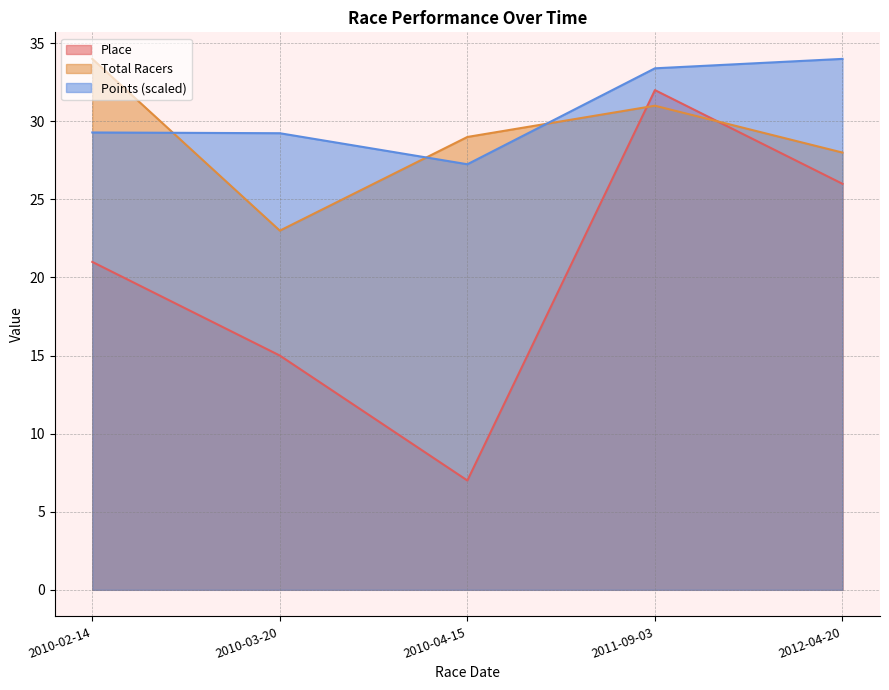

Between 2010-02-14 and 2011-09-03, which series saw the biggest shift?

Place